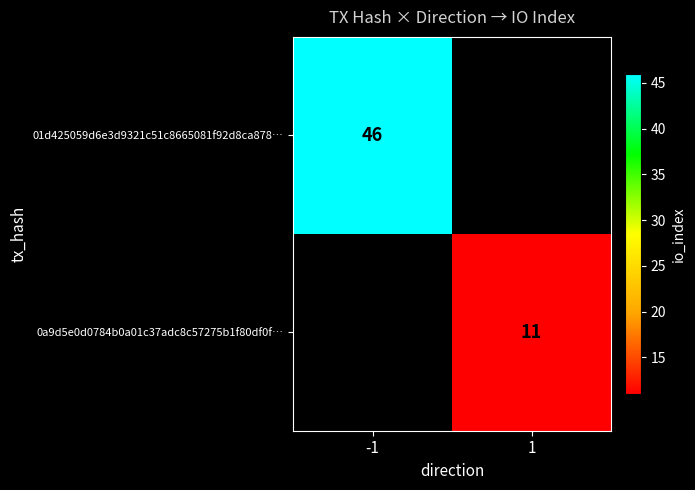

What is the smallest value displayed?

11.0